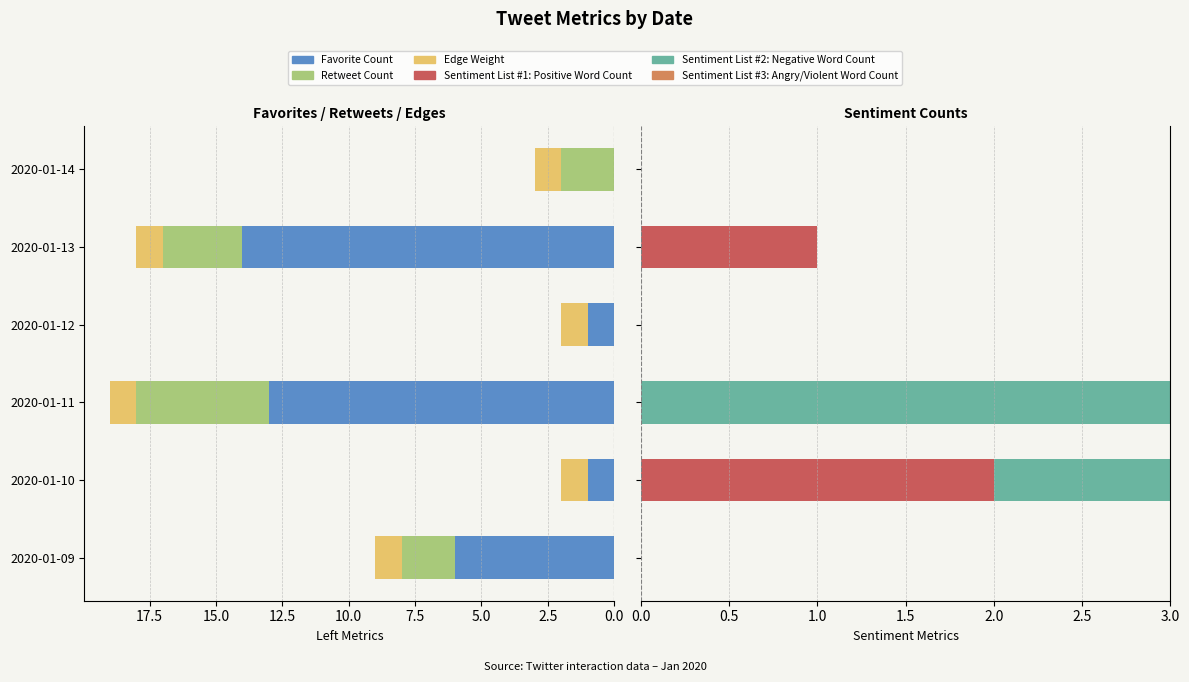

What are all the series names shown in the legend?

Favorite Count, Retweet Count, Edge Weight, Sentiment List #1: Positive Word Count, Sentiment List #2: Negative Word Count, Sentiment List #3: Angry/Violent Word Count